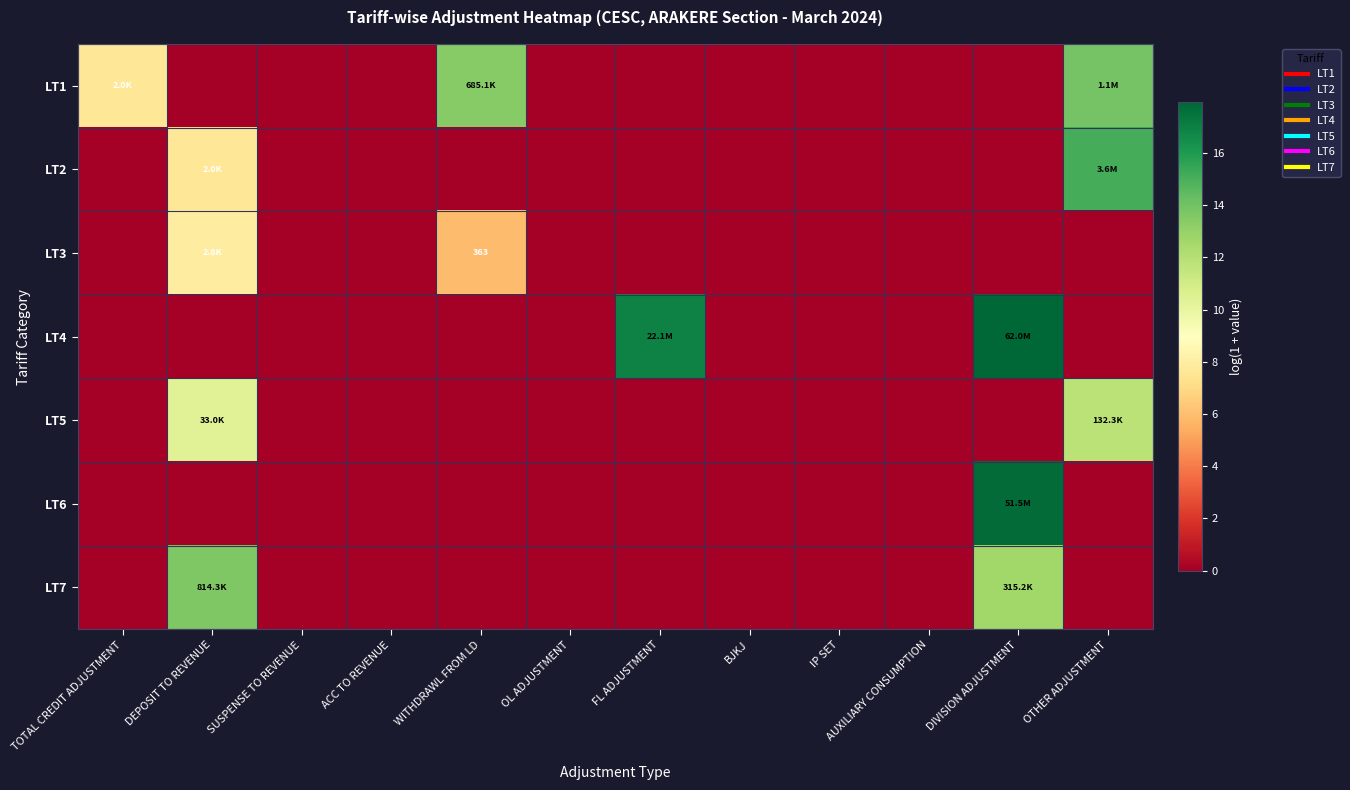

True or false: LT4 has a value of 8.2 at IP SET.

False